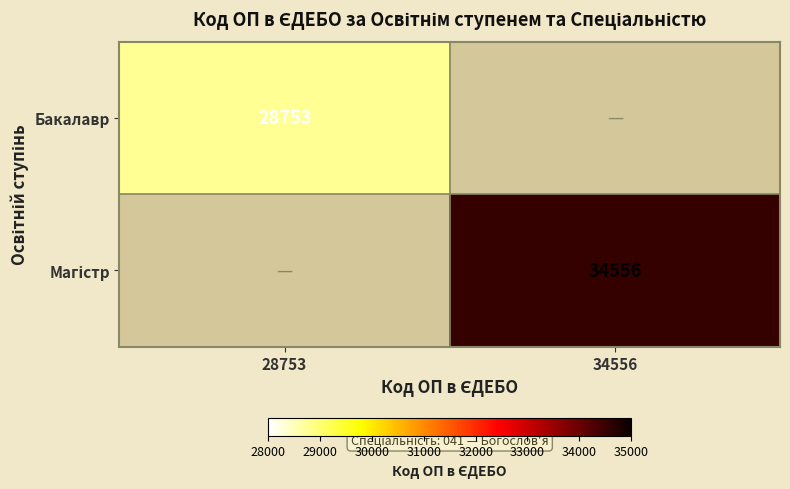

Is it true that Бакалавр equals 14127 at 28753?

False